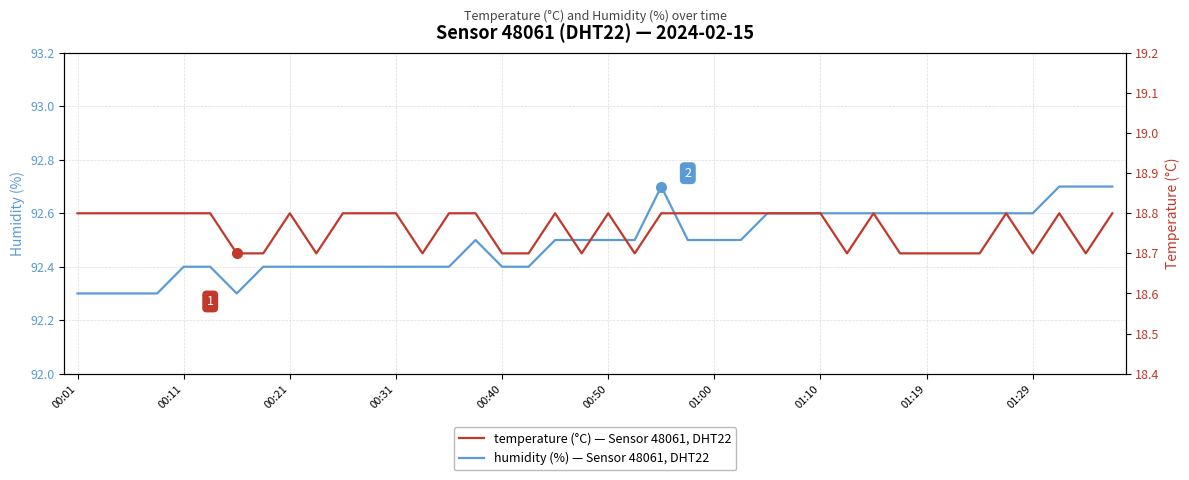

What position from the right is 01:10?

12